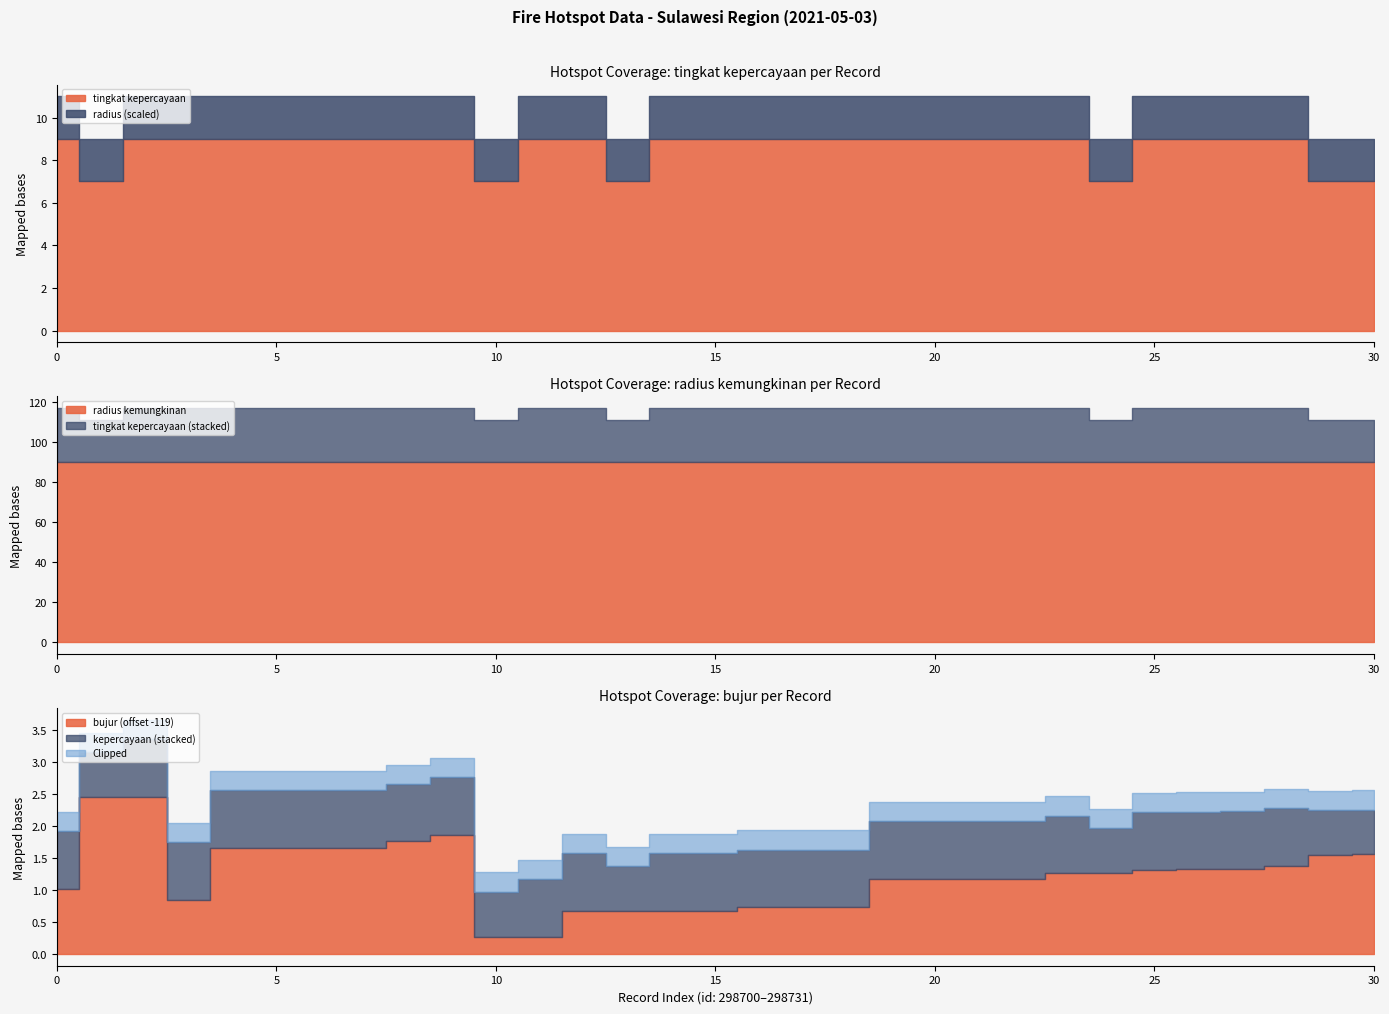

Where is the first local minimum for tingkat kepercayaan?

298701